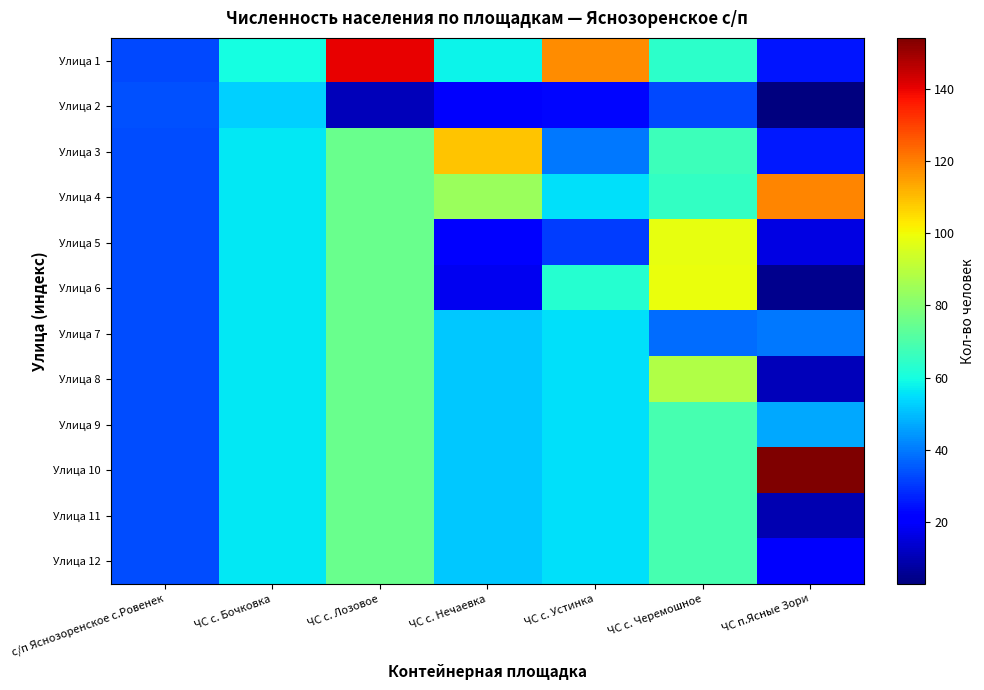

What is the smallest value displayed?

3.0